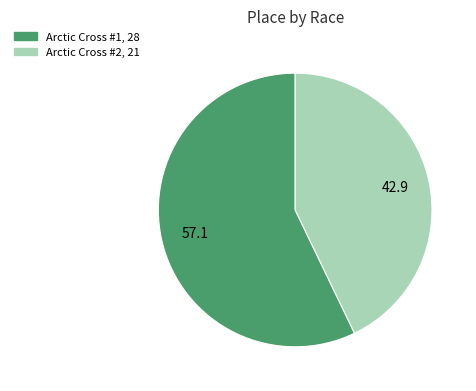

Does any single category account for the majority?

Yes